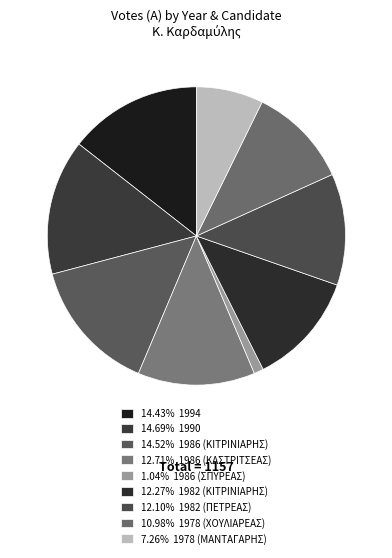

How many segments does this pie chart have?

9